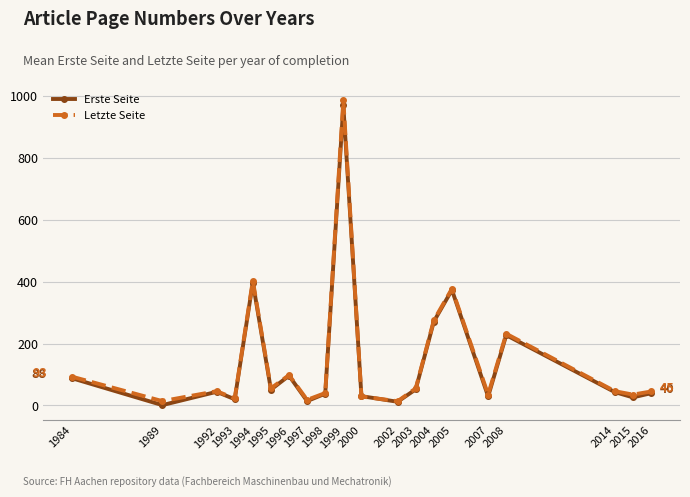

What is the value of the Erste Seite point at the 7th from the left?

96.0